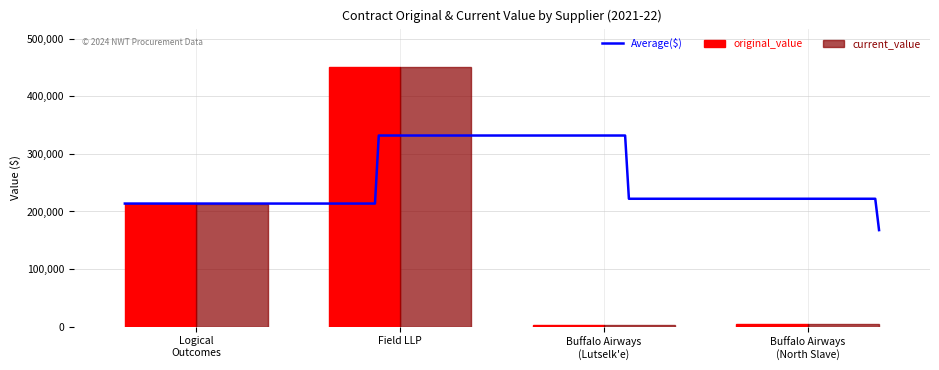

At which label is original_value closest to 226279?

Logical
Outcomes